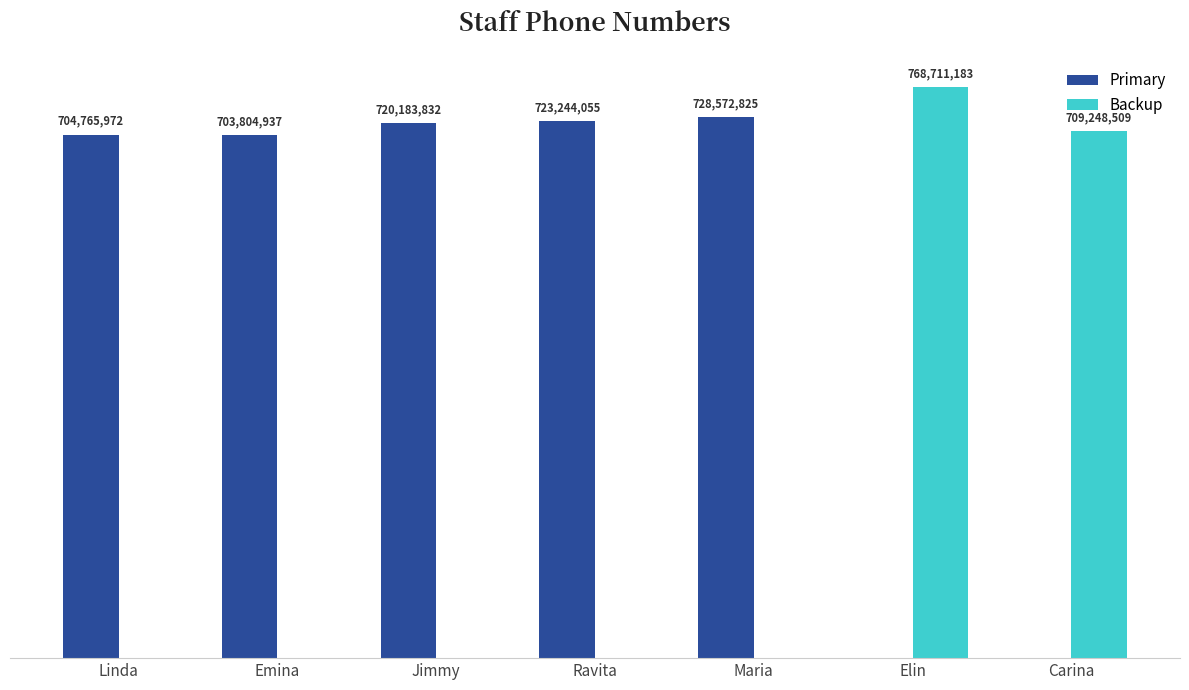

Which category has the lowest value across all series?

Elin